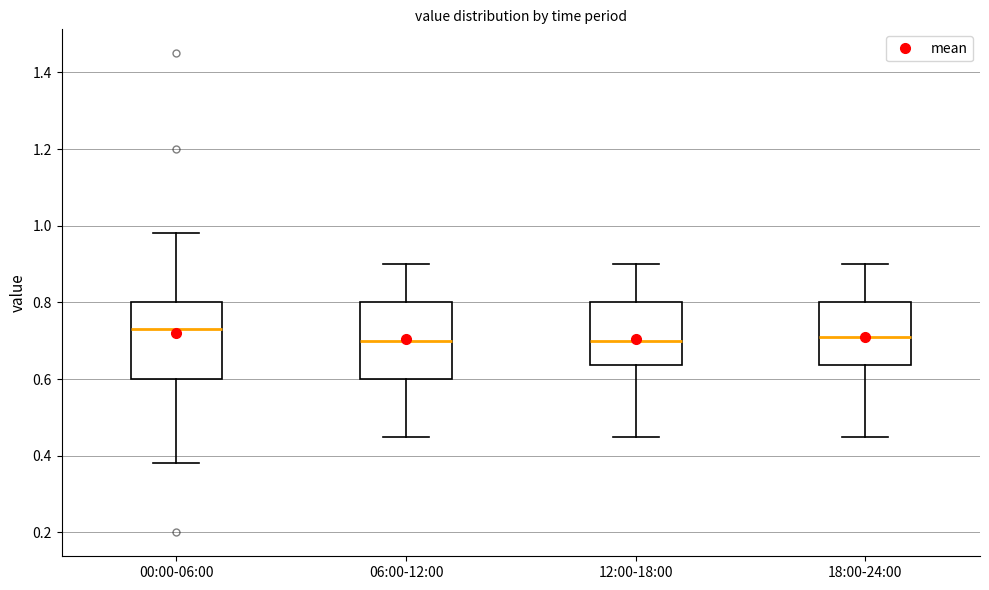

Which box's median line is the highest?

00:00-06:00